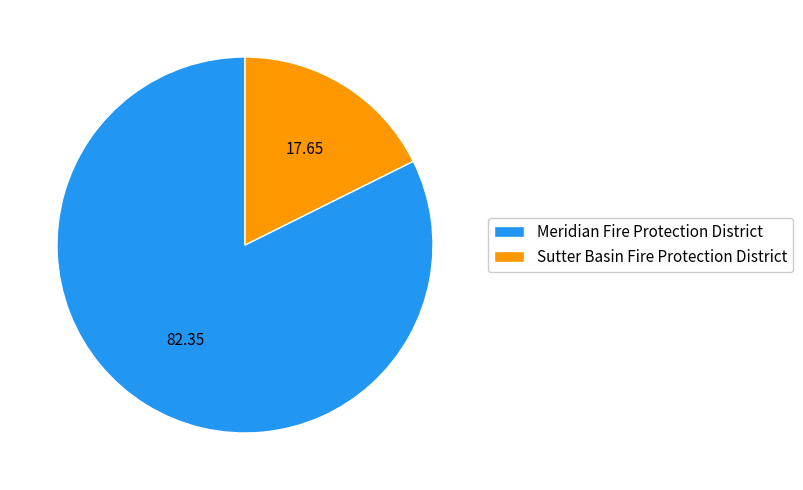

Which slice is the largest?

Meridian Fire Protection District